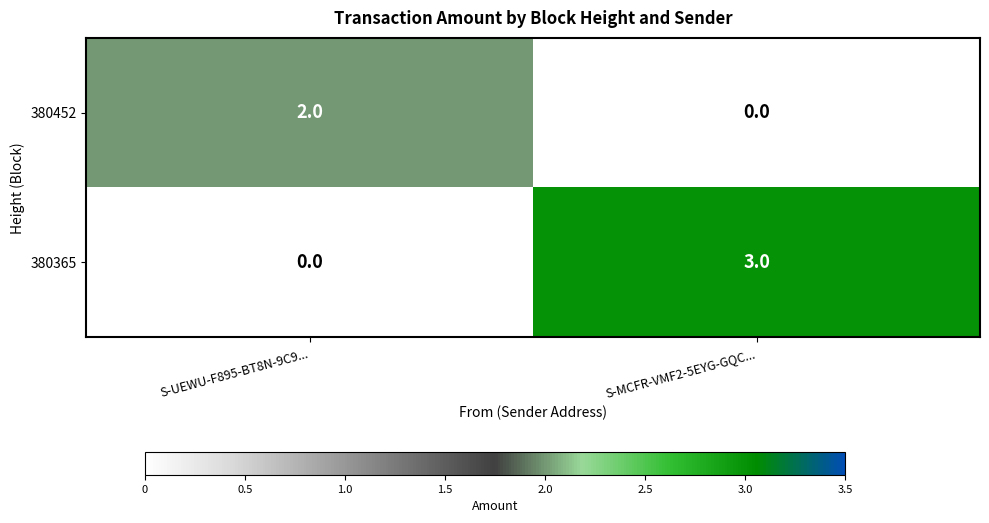

The value of 380452 at S-UEWU-F895-BT8N-9C9... is 3. True or false?

False